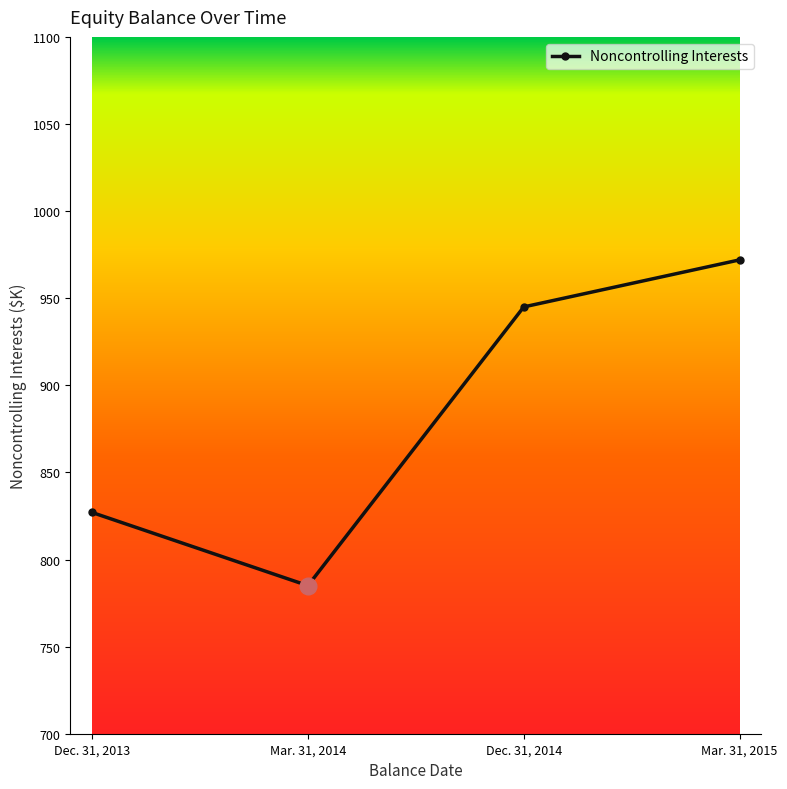

Read the value at Mar. 31, 2015, to the nearest 50.

950